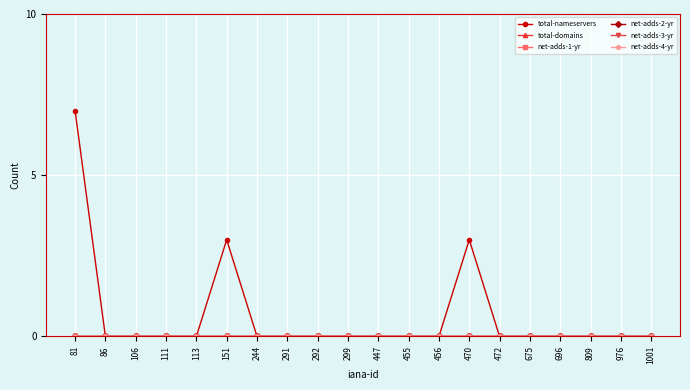

Is this an area chart (filled region under the line)?

No